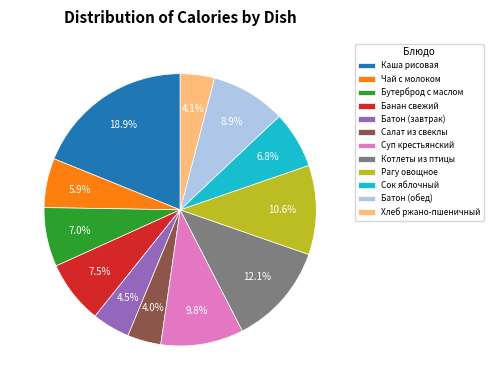

To the nearest percent, what percentage of the pie is Рагу овощное?

11%